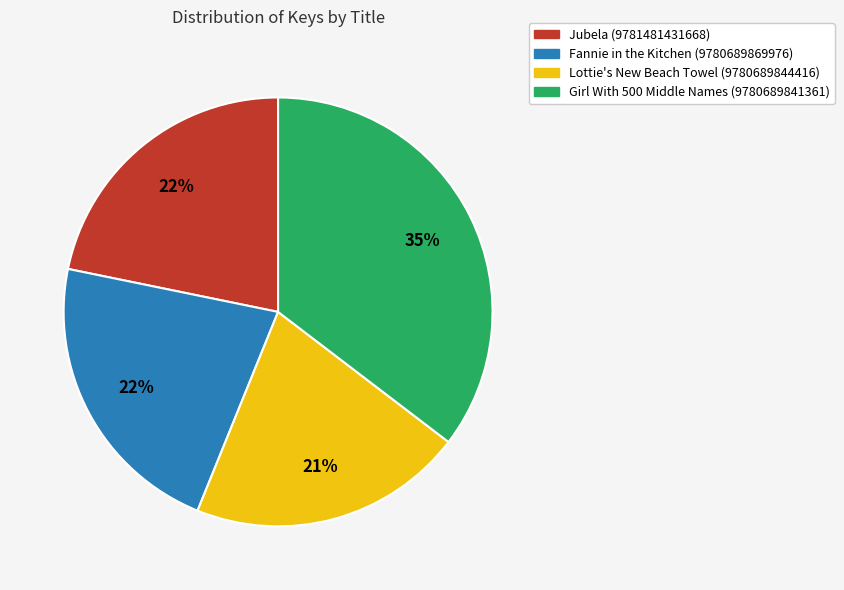

Is there any slice that represents more than half of the pie?

No